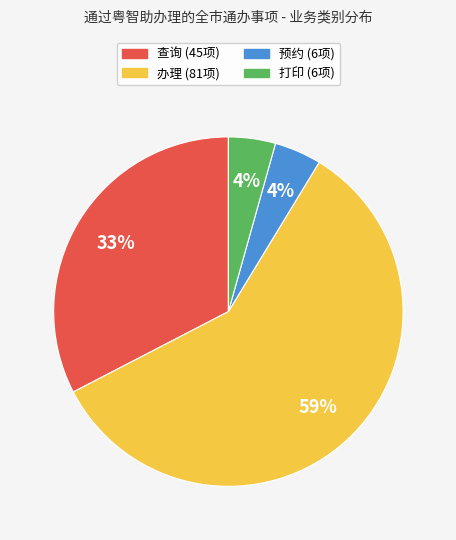

Is it true that 查询 is 33% of the pie?

True